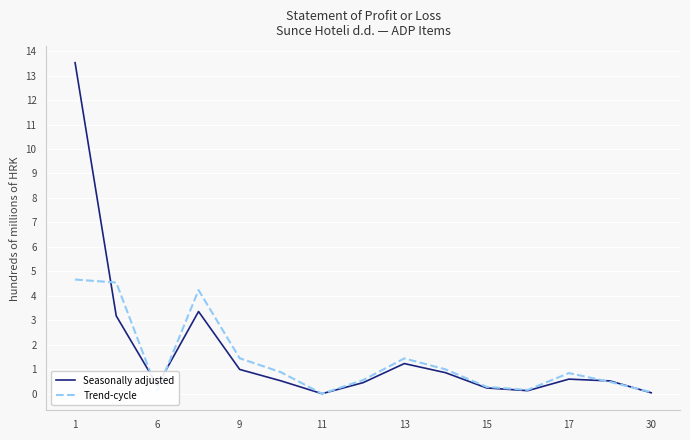

Rank the series by their maximum value, from highest to lowest.

Seasonally adjusted, Trend-cycle